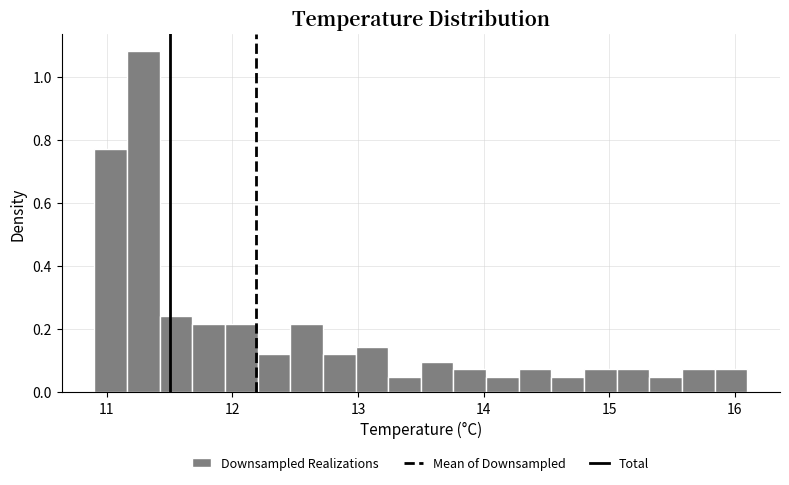

Around what value on the x-axis is the tallest bar? Give the approximate position of its centre, as read against the axis.

11.3